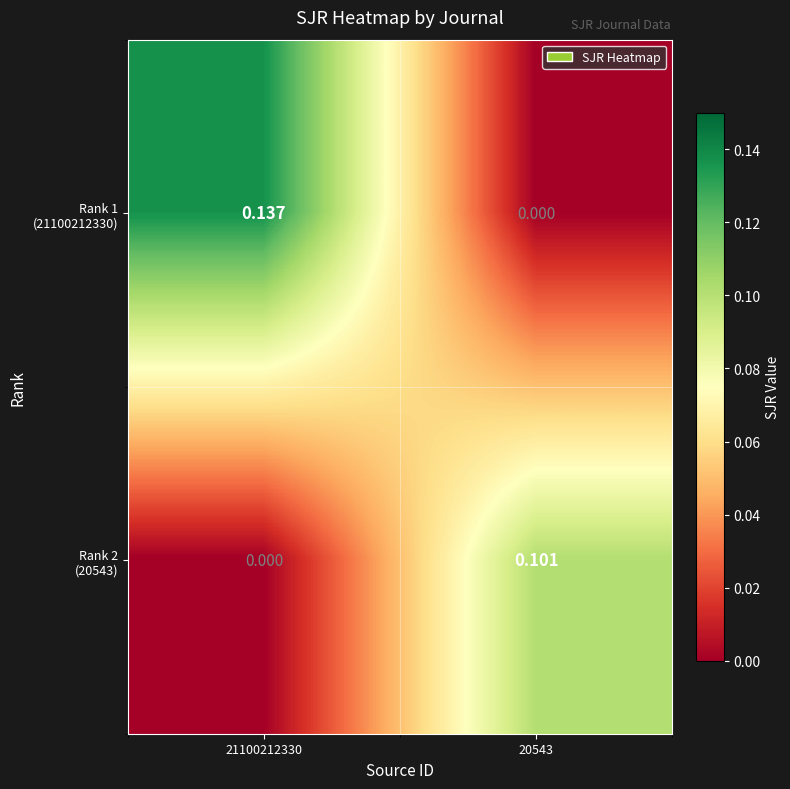

Count the number of data series in this chart.

2